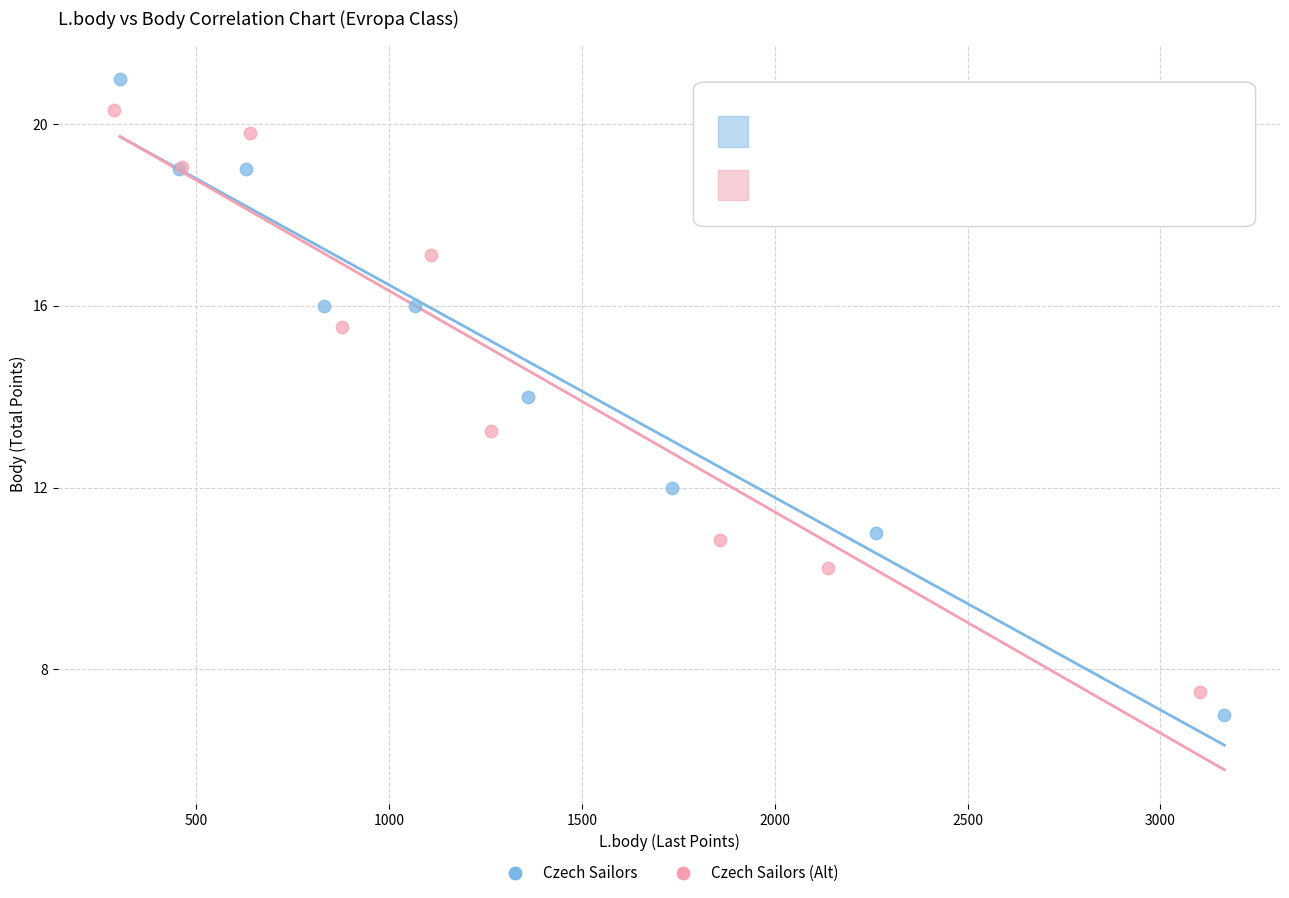

Which series has the largest Y range (max minus min)?

Czech Sailors